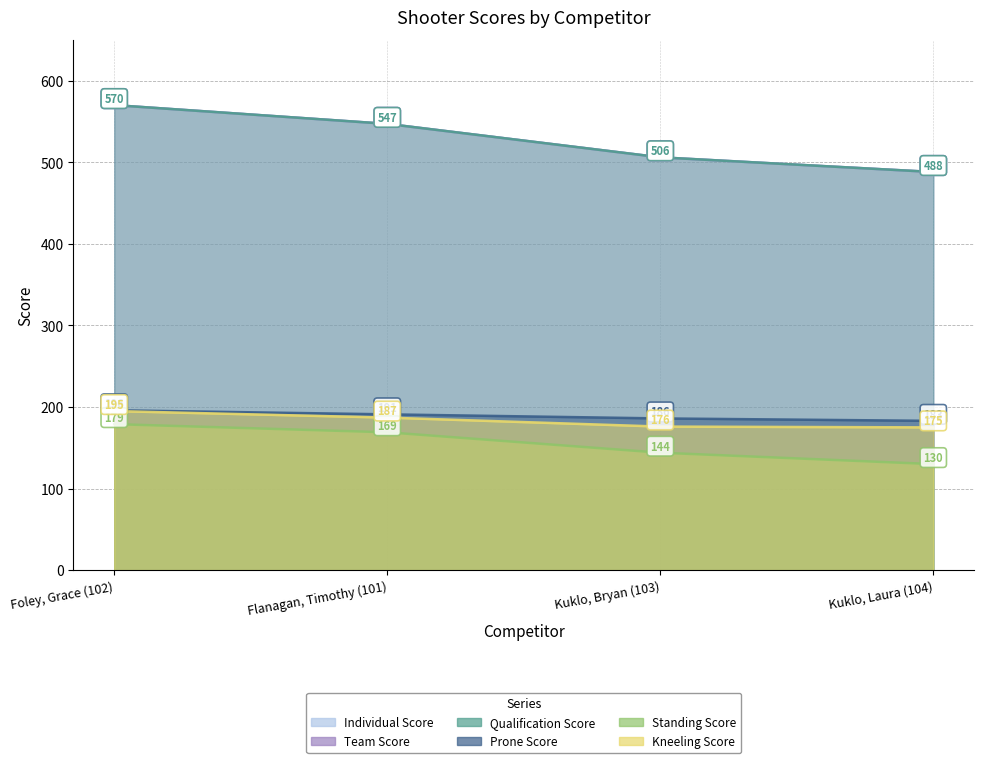

Which series has the largest total across all categories?

Individual Score